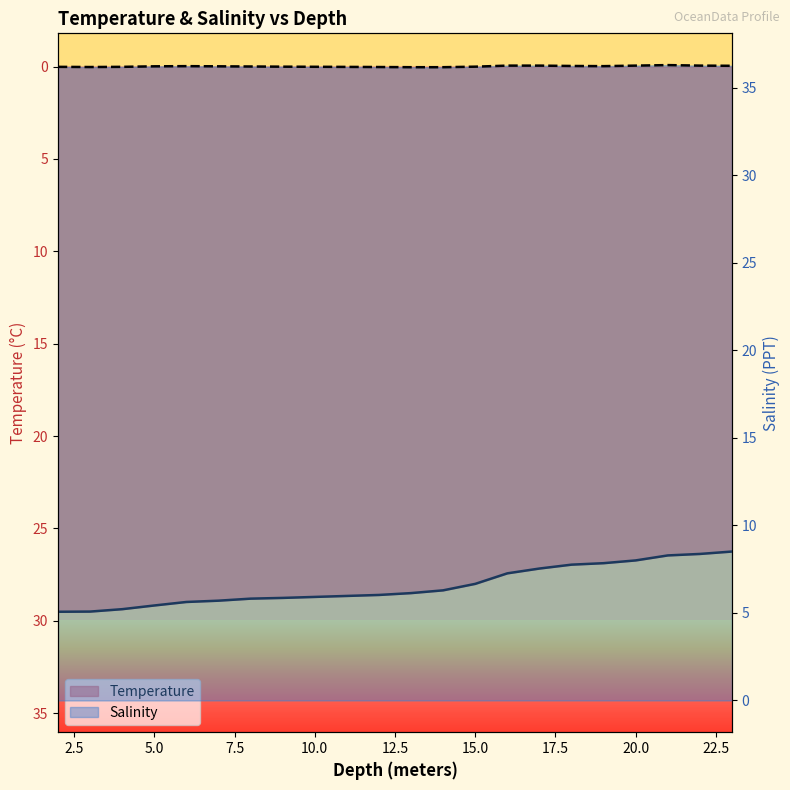

True or false: Salinity and Temperature intersect in this chart.

False